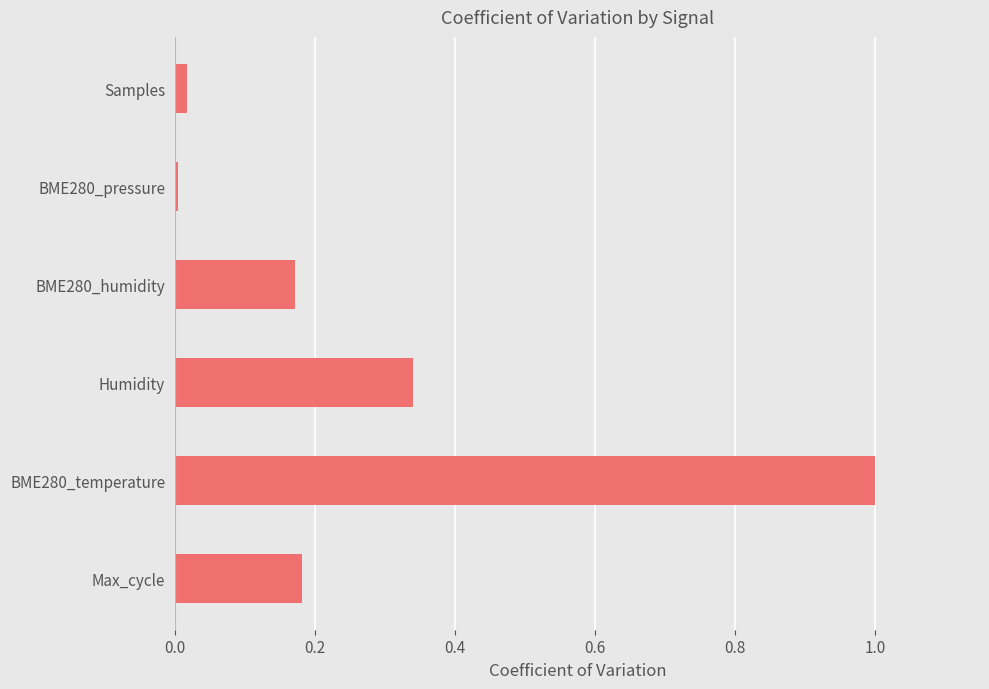

What is the label of the 1st bar from the bottom?

Max_cycle